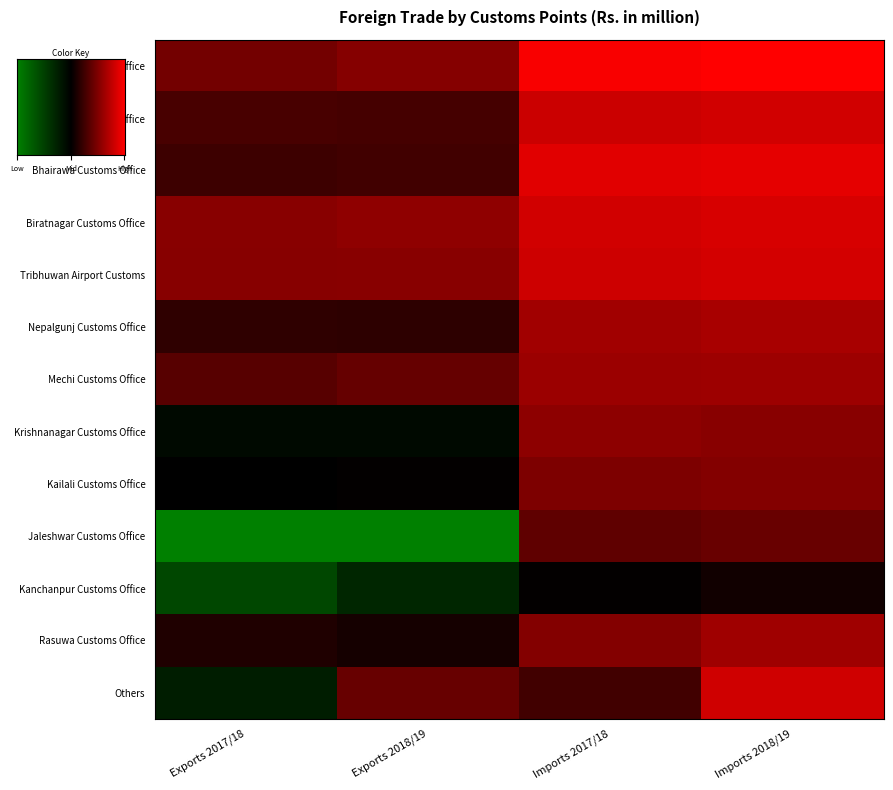

What is the difference between the Mechi Customs Office values at Imports 2018/19 and Exports 2018/19?

3.1